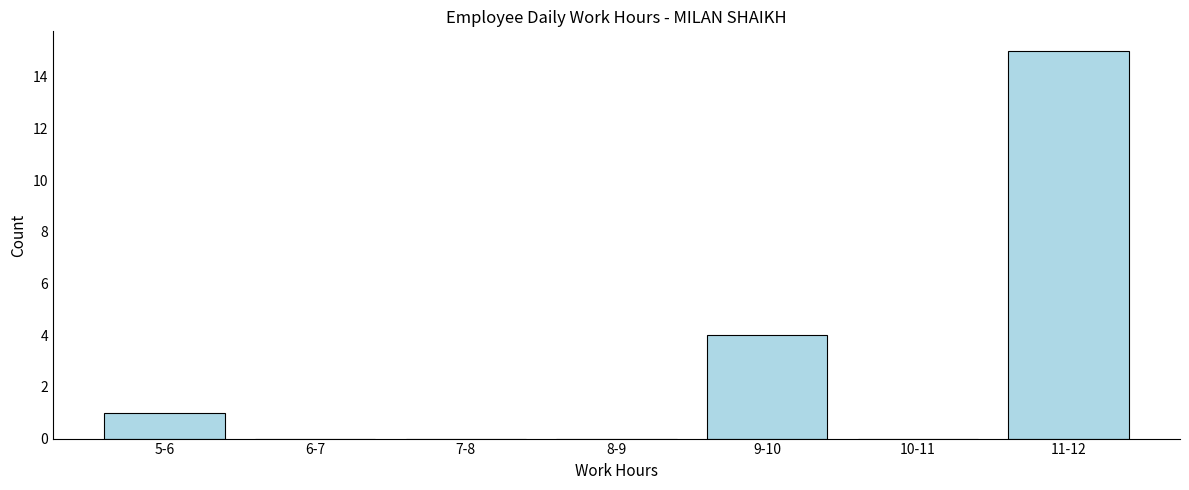

Reading left to right, list all the values displayed in this chart.

5-6=1	6-7=0	7-8=0	8-9=0	9-10=4	10-11=0	11-12=15